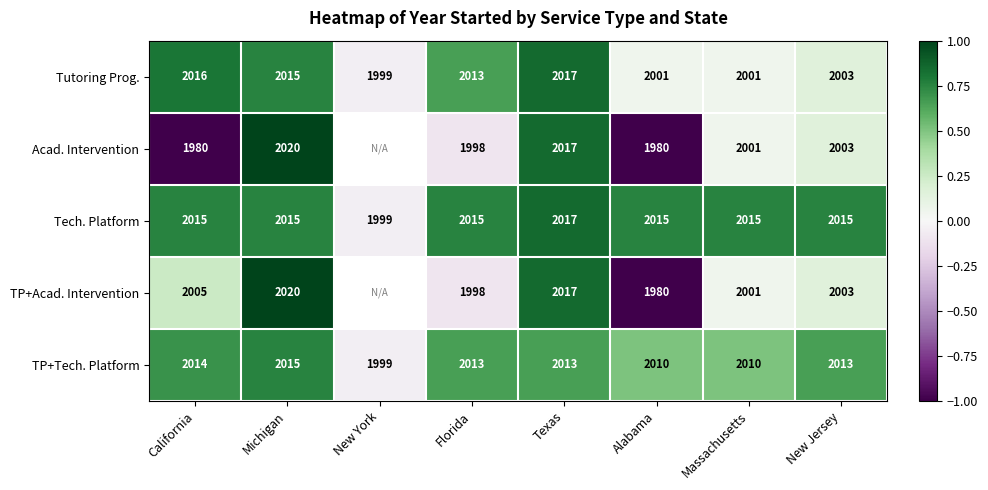

At which category is the sum across all series the highest?

Michigan